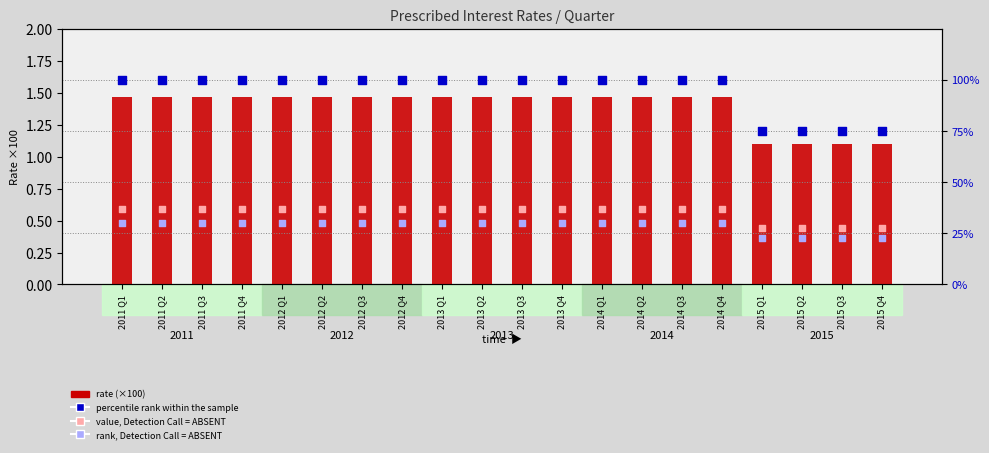

At how many categories does at least one series exceed 51?

20